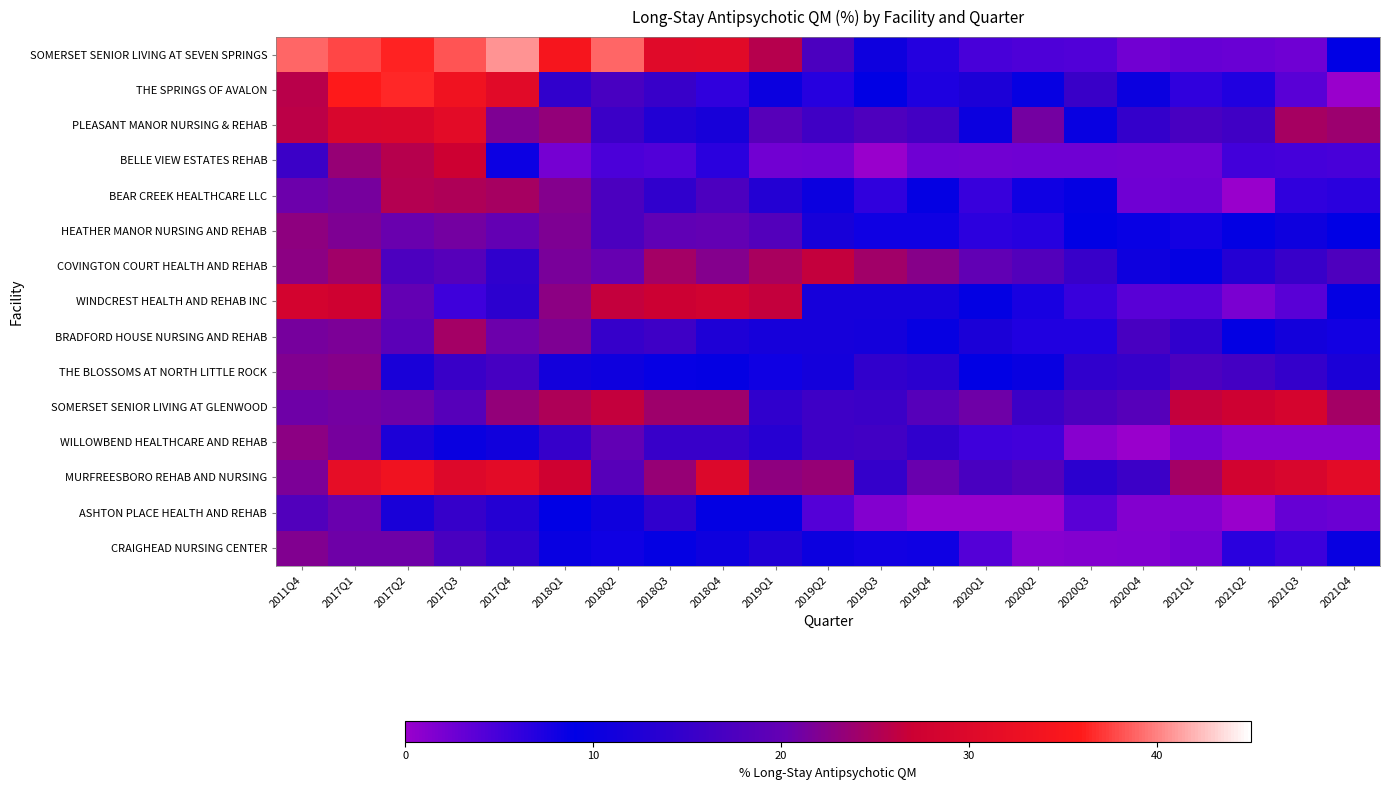

Which has a higher value, 2018Q3 or 2020Q4?

2018Q3